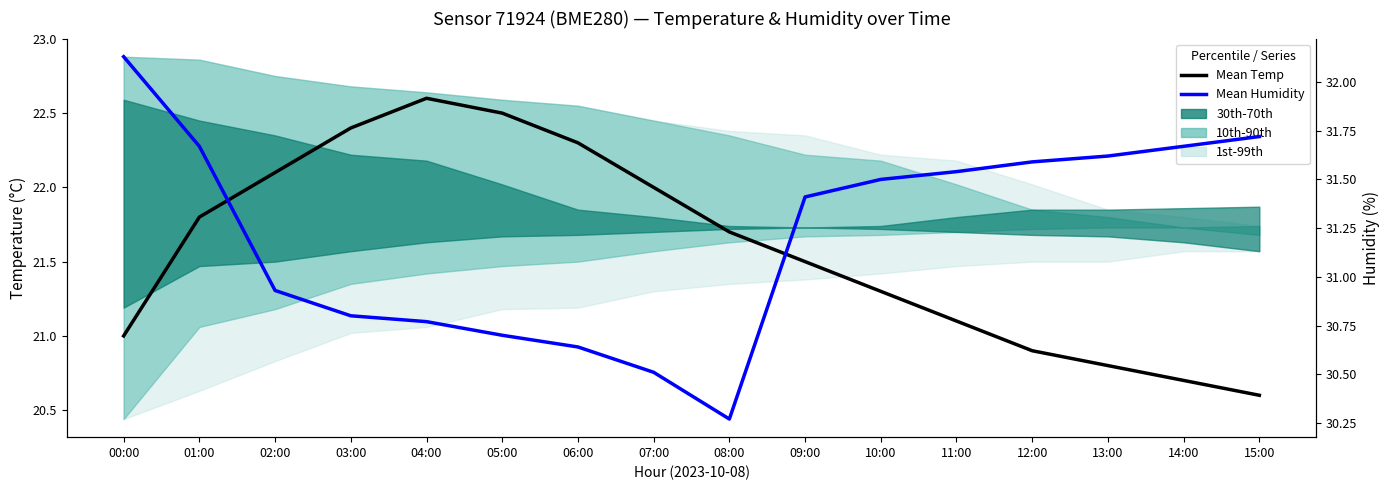

What is the sum of all Mean Humidity values?

499.5